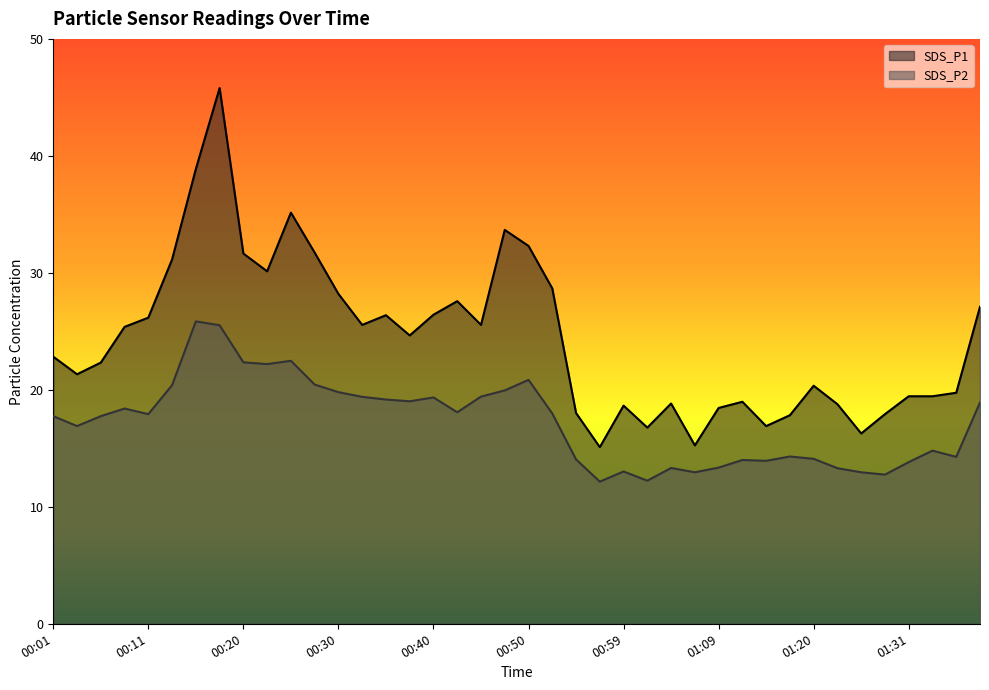

Does the chart display data point markers on the line(s)?

No